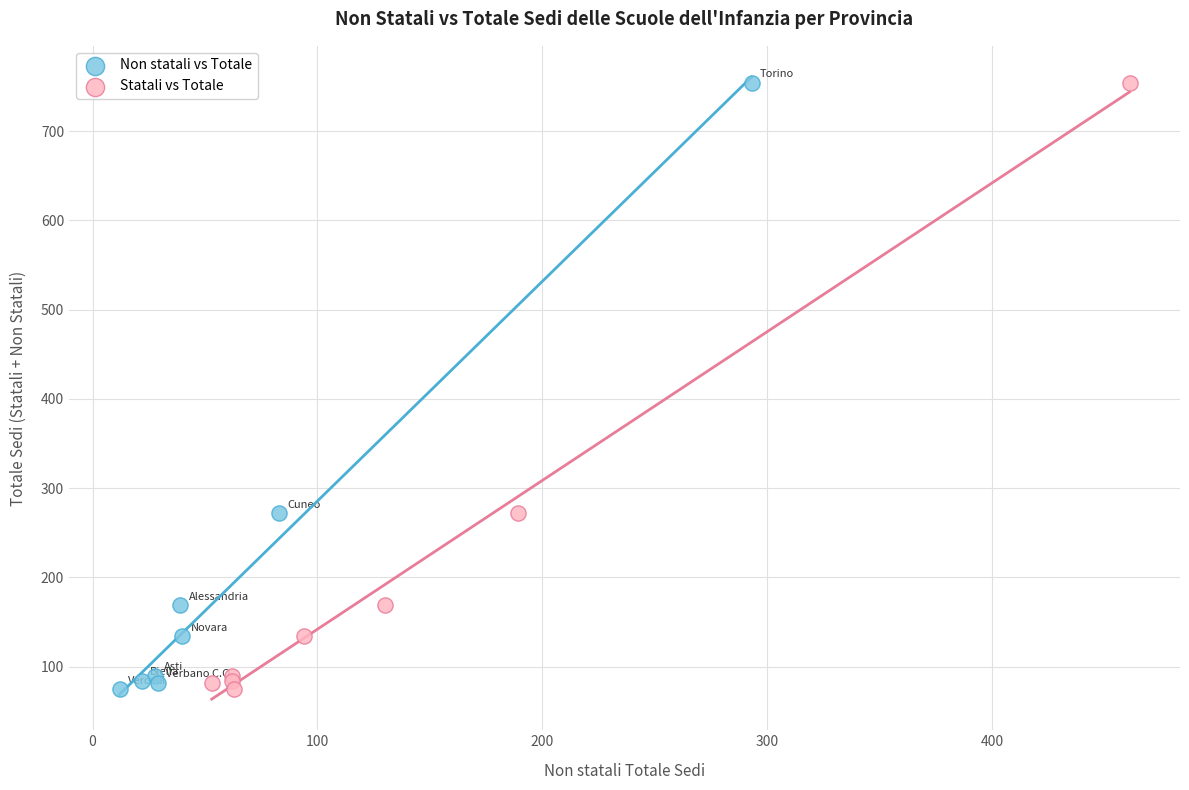

What are all the series names shown in the legend?

Non statali vs Totale, Statali vs Totale